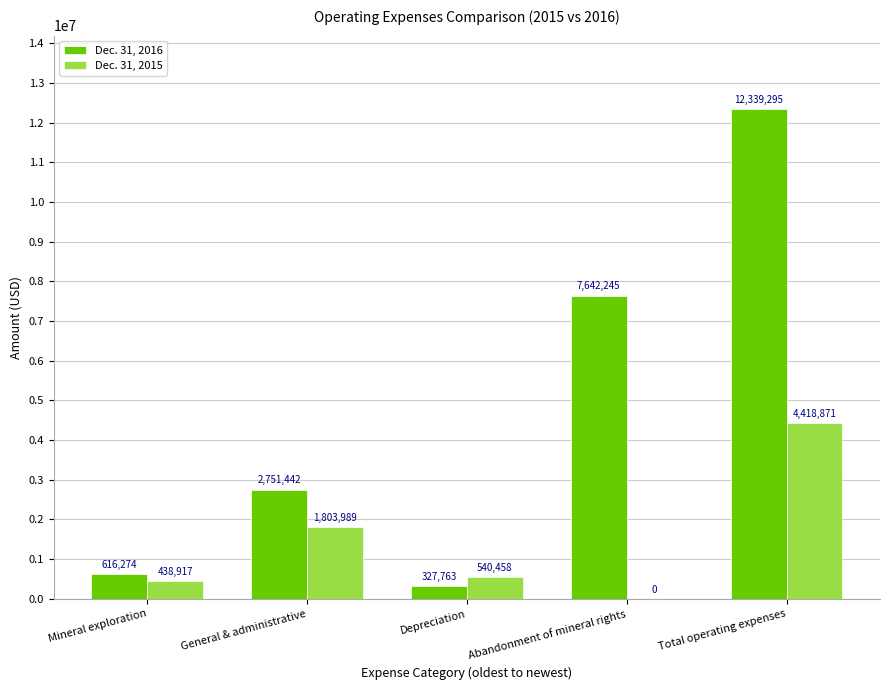

Which series changed the most between Mineral exploration and Total operating expenses?

Dec. 31, 2016